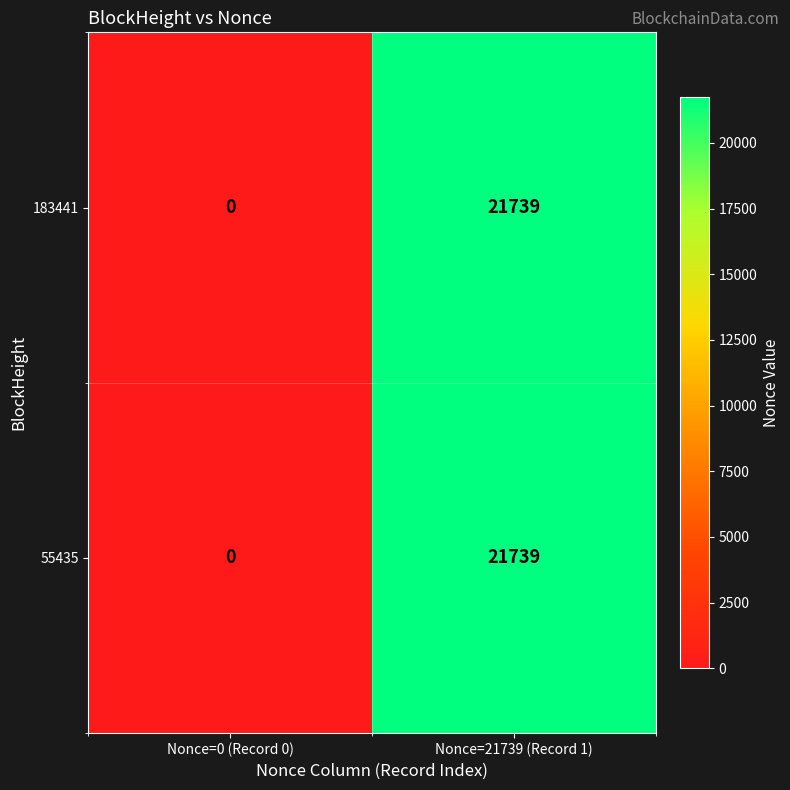

Reading left to right, extract all data points from this chart.

183441: 0	21739
55435: 0	21739